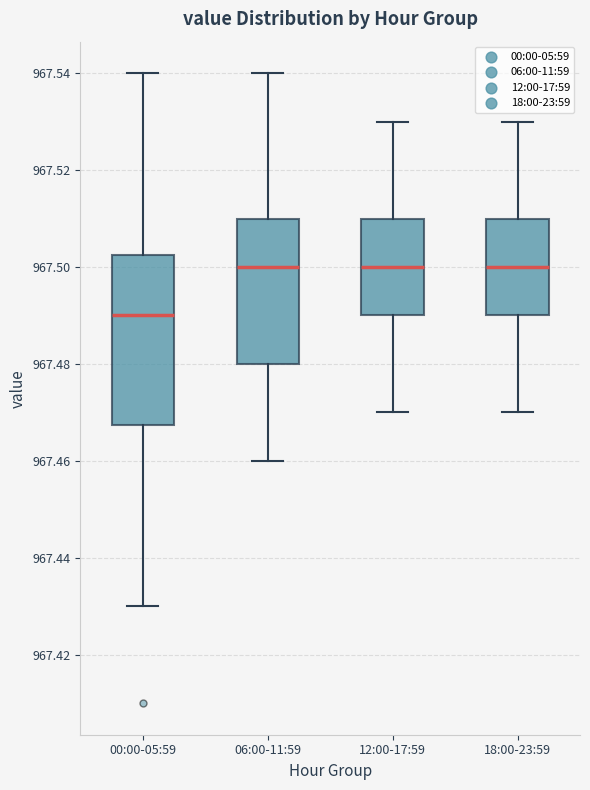

Reading left to right, read every box against the y-axis: the position of its median line, the range the box covers, and the ends of its whiskers. The values are not printed on the chart, so give them approximately, as read against the axis.

00:00-05:59: median 967.490, box 967.468 to 967.502, whiskers 967.430 to 967.540
06:00-11:59: median 967.500, box 967.480 to 967.510, whiskers 967.460 to 967.540
12:00-17:59: median 967.500, box 967.490 to 967.510, whiskers 967.470 to 967.530
18:00-23:59: median 967.500, box 967.490 to 967.510, whiskers 967.470 to 967.530